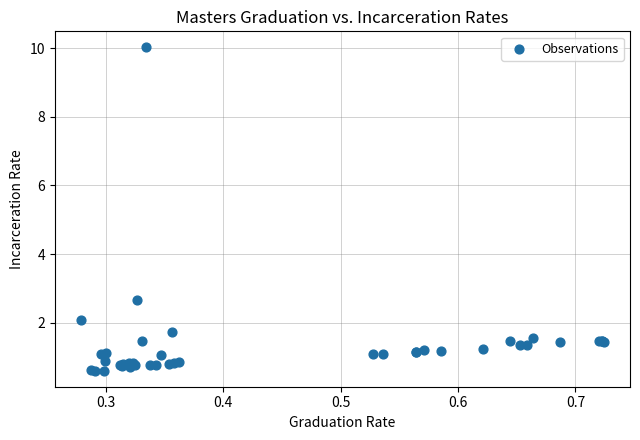

What Y value in the scatter plot is closest to 5?

2.7